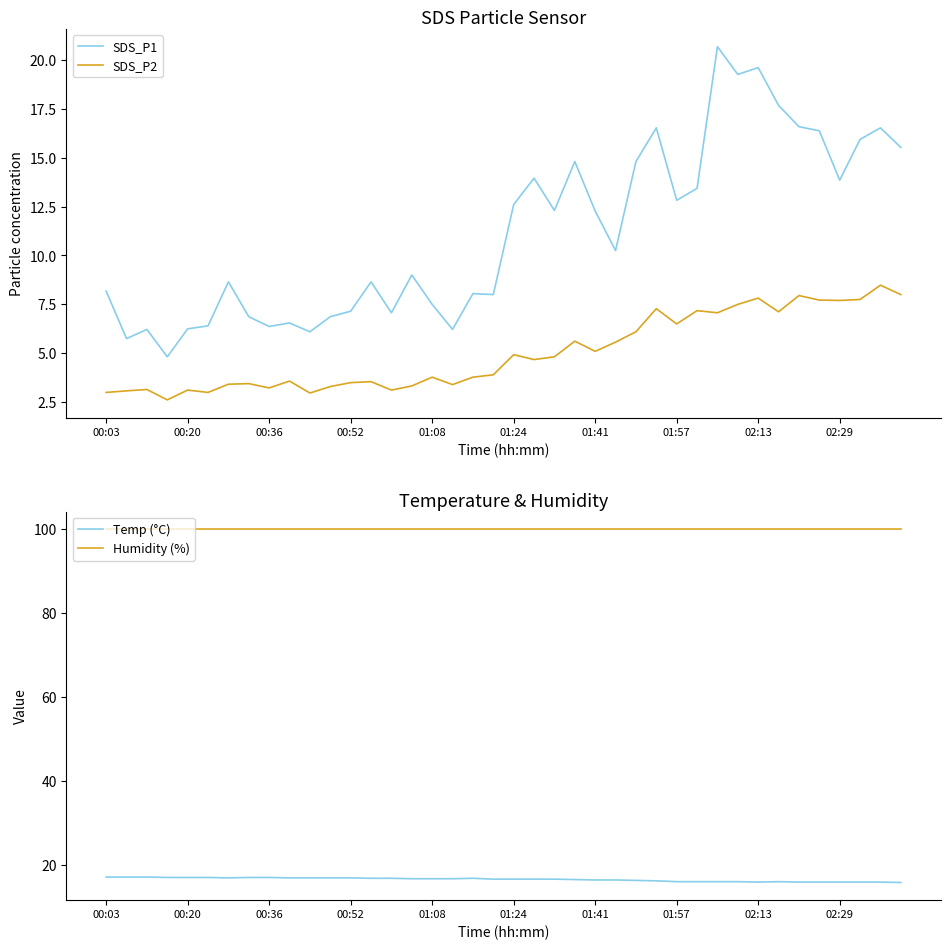

True or false: Humidity (%) and SDS_P2 cross at least once.

False